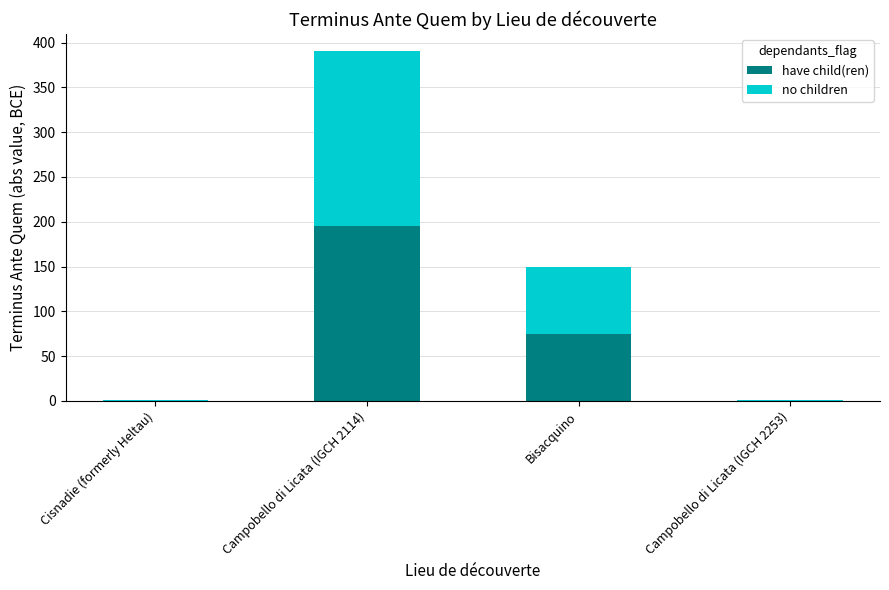

What is the average value of the have child(ren) series?

67.8